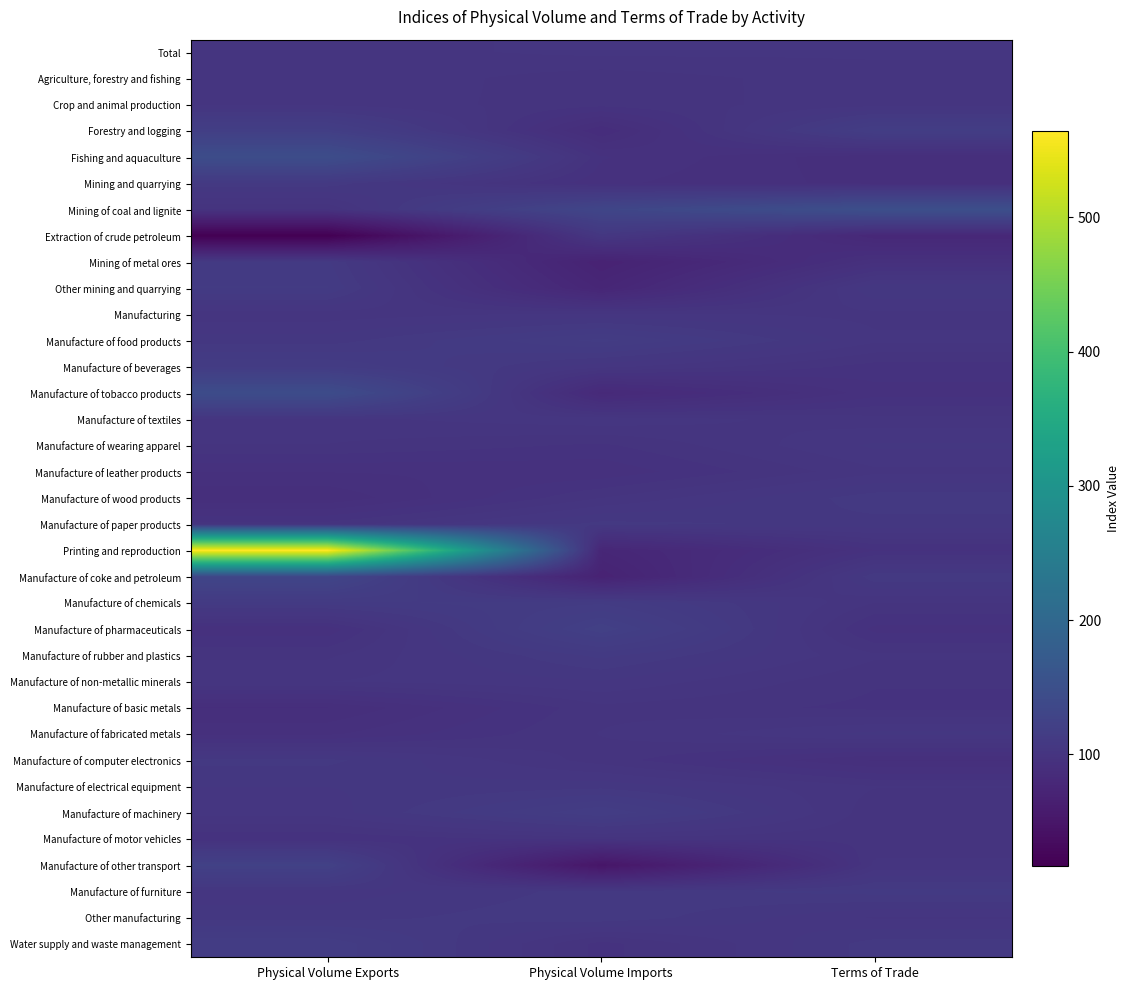

Reading left to right, extract all data points from this chart.

Total: Physical Volume Exports=101.7	Physical Volume Imports=103.4	Terms of Trade=103.1
Agriculture, forestry and fishing: Physical Volume Exports=102.5	Physical Volume Imports=99.2	Terms of Trade=101.9
Crop and animal production: Physical Volume Exports=102.2	Physical Volume Imports=99.3	Terms of Trade=101.8
Forestry and logging: Physical Volume Exports=118.6	Physical Volume Imports=87.9	Terms of Trade=116.3
Fishing and aquaculture: Physical Volume Exports=144.7	Physical Volume Imports=96.6	Terms of Trade=90.2
Mining and quarrying: Physical Volume Exports=108.3	Physical Volume Imports=94.7	Terms of Trade=91.2
Mining of coal and lignite: Physical Volume Exports=98.5	Physical Volume Imports=131.6	Terms of Trade=149.4
Extraction of crude petroleum: Physical Volume Exports=17.3	Physical Volume Imports=105.3	Terms of Trade=79.7
Mining of metal ores: Physical Volume Exports=109.6	Physical Volume Imports=70.7	Terms of Trade=93.8
Other mining and quarrying: Physical Volume Exports=111.4	Physical Volume Imports=76.5	Terms of Trade=107.0
Manufacturing: Physical Volume Exports=101.5	Physical Volume Imports=103.5	Terms of Trade=102.1
Manufacture of food products: Physical Volume Exports=105.9	Physical Volume Imports=114.1	Terms of Trade=103.2
Manufacture of beverages: Physical Volume Exports=113.4	Physical Volume Imports=103.4	Terms of Trade=97.5
Manufacture of tobacco products: Physical Volume Exports=143.6	Physical Volume Imports=82.5	Terms of Trade=95.5
Manufacture of textiles: Physical Volume Exports=102.1	Physical Volume Imports=104.3	Terms of Trade=101.4
Manufacture of wearing apparel: Physical Volume Exports=100.5	Physical Volume Imports=98.0	Terms of Trade=105.3
Manufacture of leather products: Physical Volume Exports=94.3	Physical Volume Imports=94.7	Terms of Trade=102.2
Manufacture of wood products: Physical Volume Exports=90.2	Physical Volume Imports=100.6	Terms of Trade=108.3
Manufacture of paper products: Physical Volume Exports=99.3	Physical Volume Imports=107.8	Terms of Trade=106.2
Printing and reproduction: Physical Volume Exports=564.1	Physical Volume Imports=77.3	Terms of Trade=96.2
Manufacture of coke and petroleum: Physical Volume Exports=131.5	Physical Volume Imports=70.9	Terms of Trade=108.7
Manufacture of chemicals: Physical Volume Exports=110.4	Physical Volume Imports=113.0	Terms of Trade=100.6
Manufacture of pharmaceuticals: Physical Volume Exports=94.8	Physical Volume Imports=121.5	Terms of Trade=95.6
Manufacture of rubber and plastics: Physical Volume Exports=100.2	Physical Volume Imports=109.8	Terms of Trade=101.0
Manufacture of non-metallic minerals: Physical Volume Exports=102.7	Physical Volume Imports=104.7	Terms of Trade=98.7
Manufacture of basic metals: Physical Volume Exports=89.8	Physical Volume Imports=100.0	Terms of Trade=97.9
Manufacture of fabricated metals: Physical Volume Exports=93.8	Physical Volume Imports=100.7	Terms of Trade=105.6
Manufacture of computer electronics: Physical Volume Exports=107.6	Physical Volume Imports=99.6	Terms of Trade=91.8
Manufacture of electrical equipment: Physical Volume Exports=104.9	Physical Volume Imports=106.3	Terms of Trade=100.7
Manufacture of machinery: Physical Volume Exports=103.7	Physical Volume Imports=115.5	Terms of Trade=99.2
Manufacture of motor vehicles: Physical Volume Exports=96.6	Physical Volume Imports=99.6	Terms of Trade=99.1
Manufacture of other transport: Physical Volume Exports=122.9	Physical Volume Imports=49.5	Terms of Trade=101.2
Manufacture of furniture: Physical Volume Exports=103.6	Physical Volume Imports=108.0	Terms of Trade=110.1
Other manufacturing: Physical Volume Exports=106.1	Physical Volume Imports=108.7	Terms of Trade=102.5
Water supply and waste management: Physical Volume Exports=115.4	Physical Volume Imports=97.6	Terms of Trade=108.0